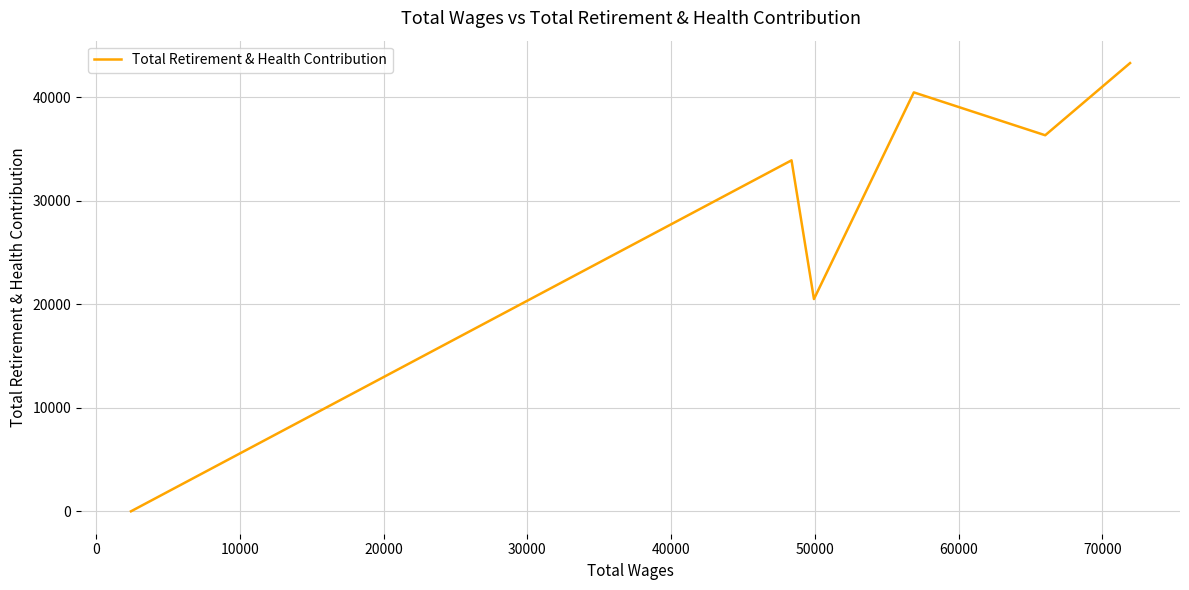

The chart shows a value of 36852 at 20000. True or false?

False